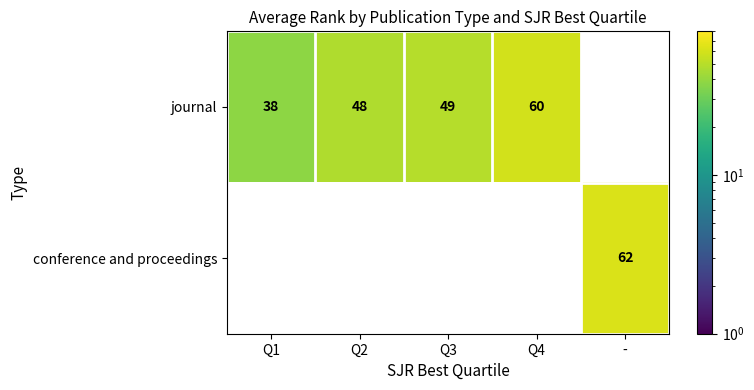

At how many categories does at least one series exceed 48?

3